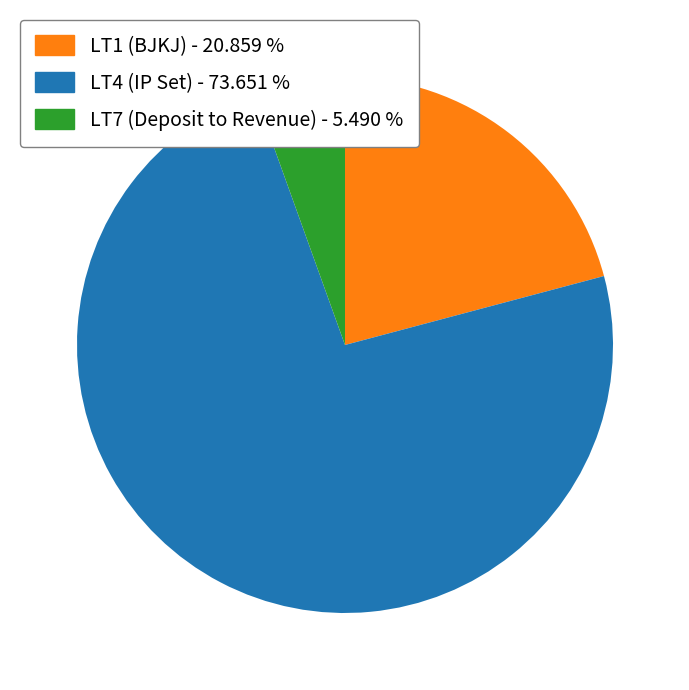

What is the smallest slice in the pie chart?

LT7 (Deposit to Revenue)